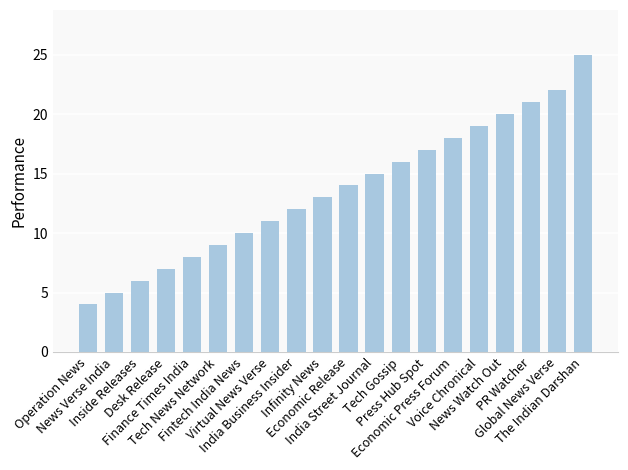

What is the difference between the maximum and minimum values?

21